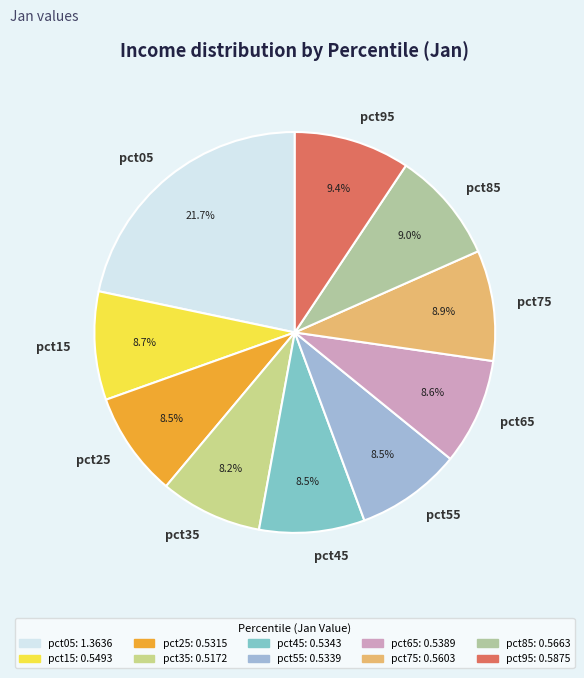

What percentage is the pct65 slice, to the nearest percent?

9%